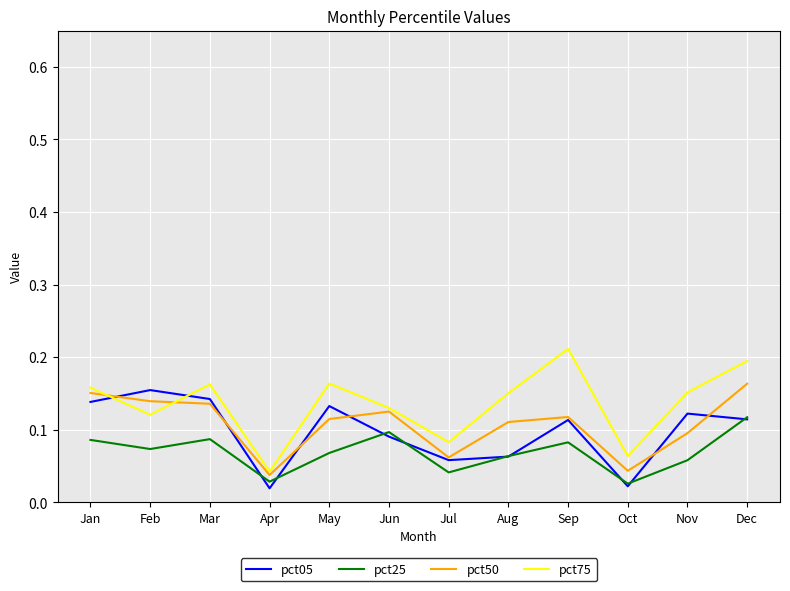

True or false: pct25 and pct50 cross at least once.

False